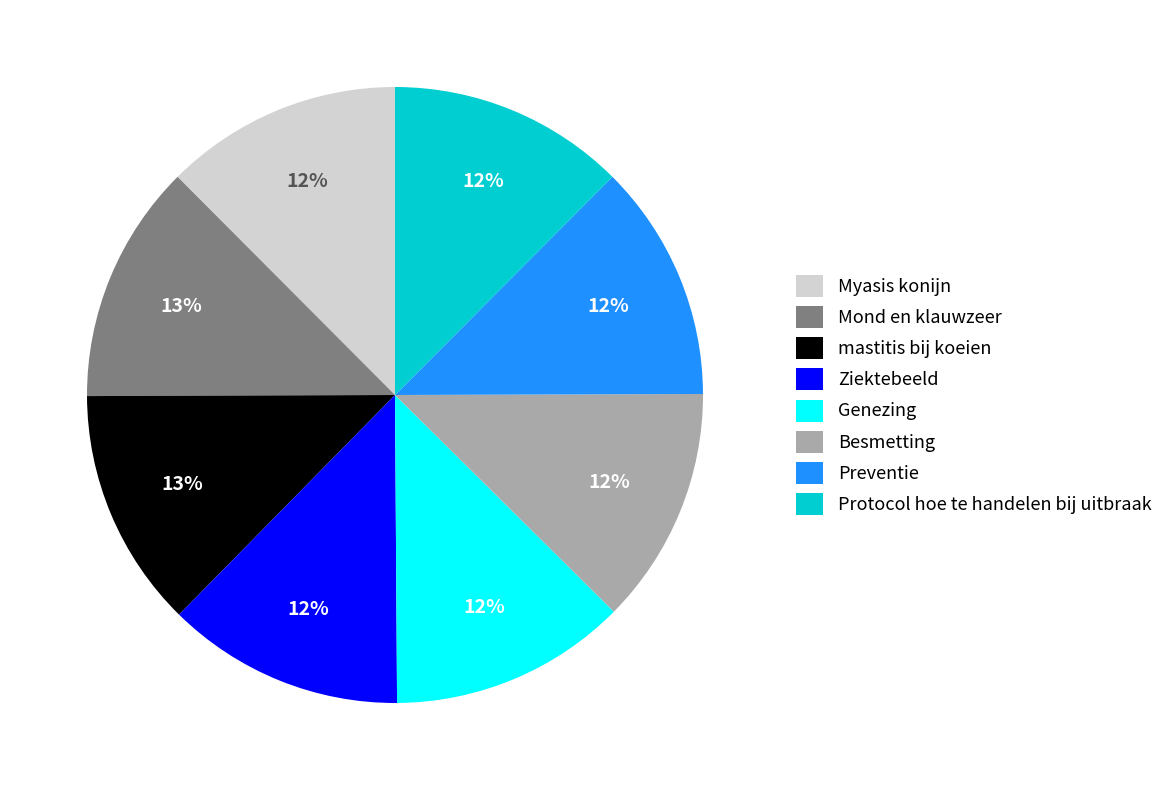

Combined, do Genezing and Protocol hoe te handelen bij uitbraak account for over 50%?

No